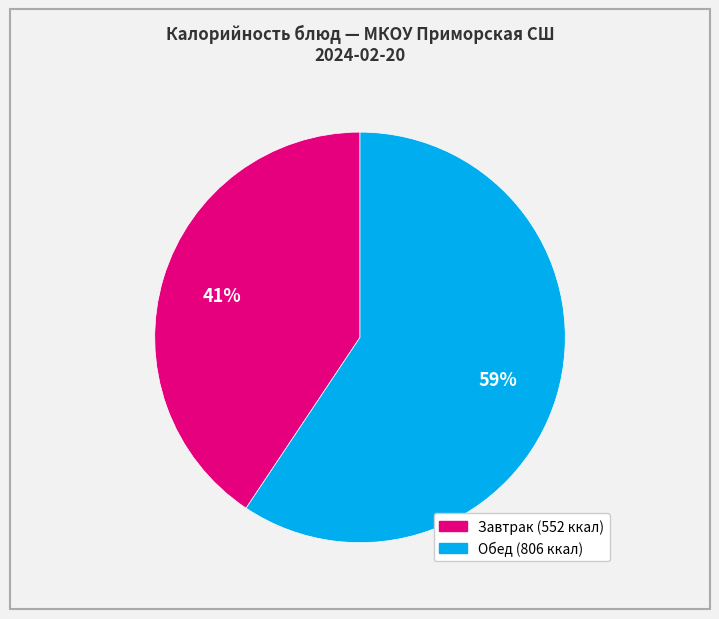

To the nearest percent, what is the average slice percentage?

50%